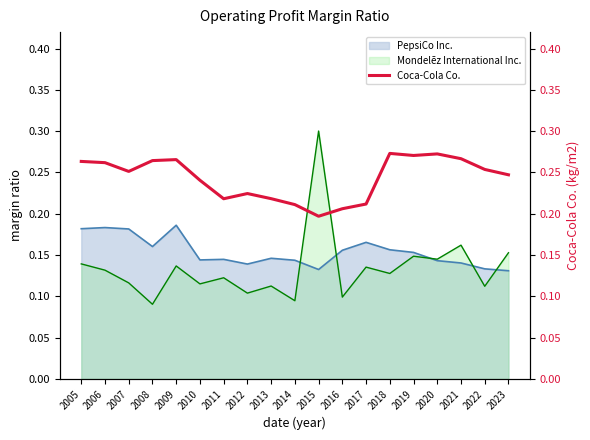

The value of PepsiCo Inc. at 2017 is 0.0. True or false?

False